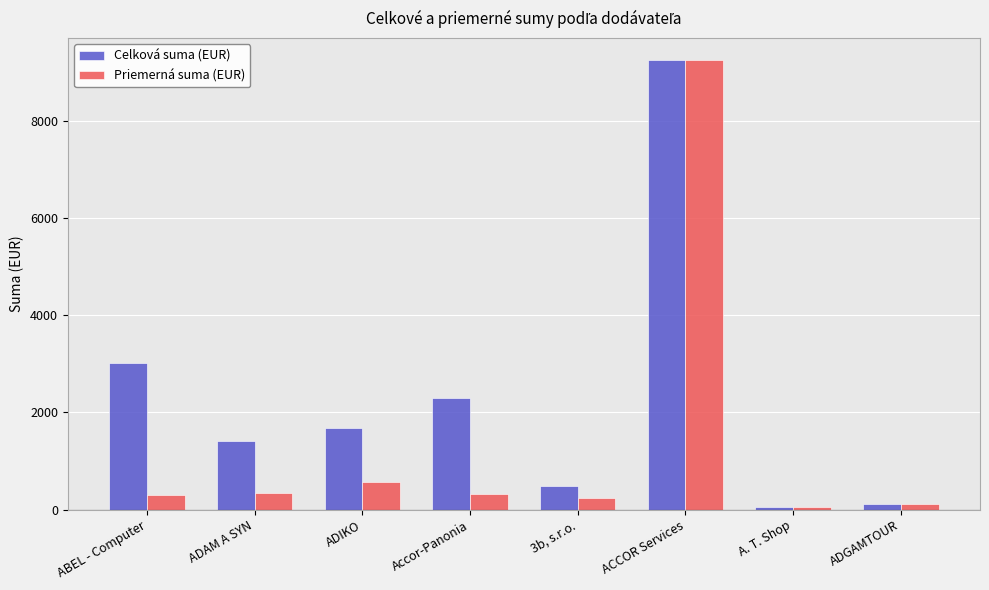

What is the sum of all Celková suma (EUR) values?

18316.8